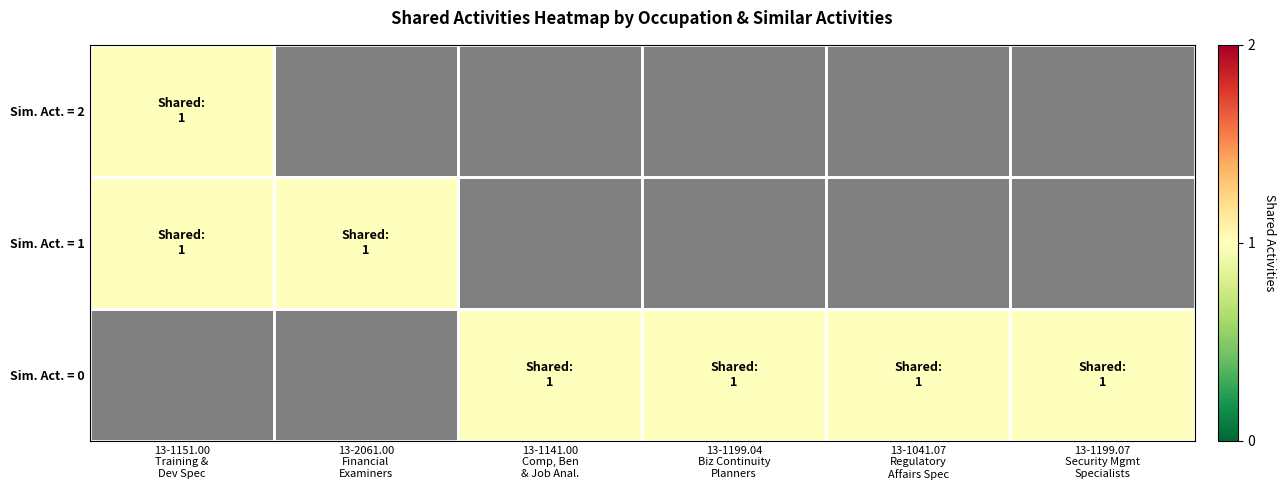

The 2 series shows 2 at 3. True or false?

False